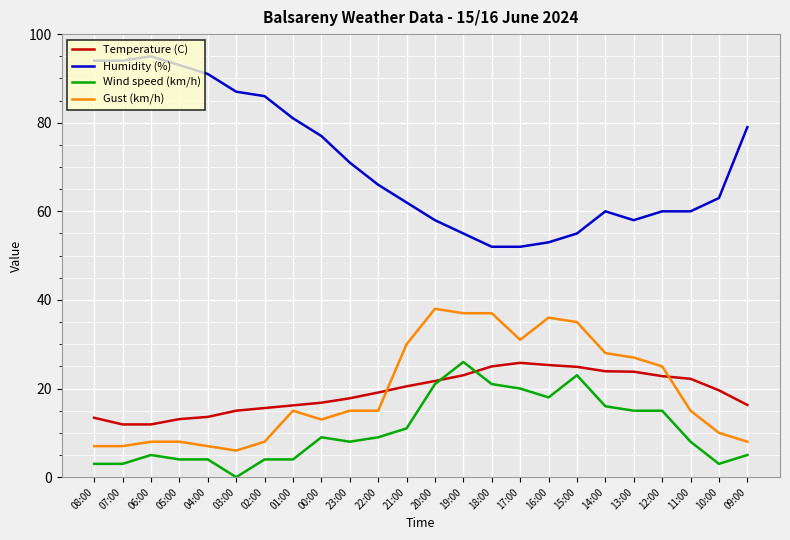

Which category has the highest value in the Wind speed (km/h) series?

19:00